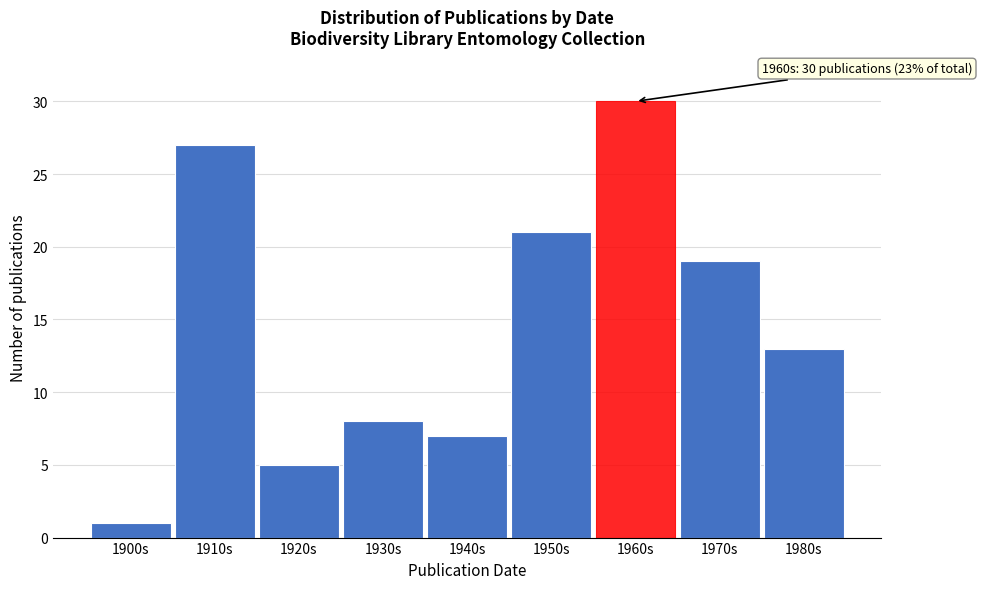

Reading right to left, transcribe all the data shown in this chart.

1980s=13	1970s=19	1960s=30	1950s=21	1940s=7	1930s=8	1920s=5	1910s=27	1900s=1